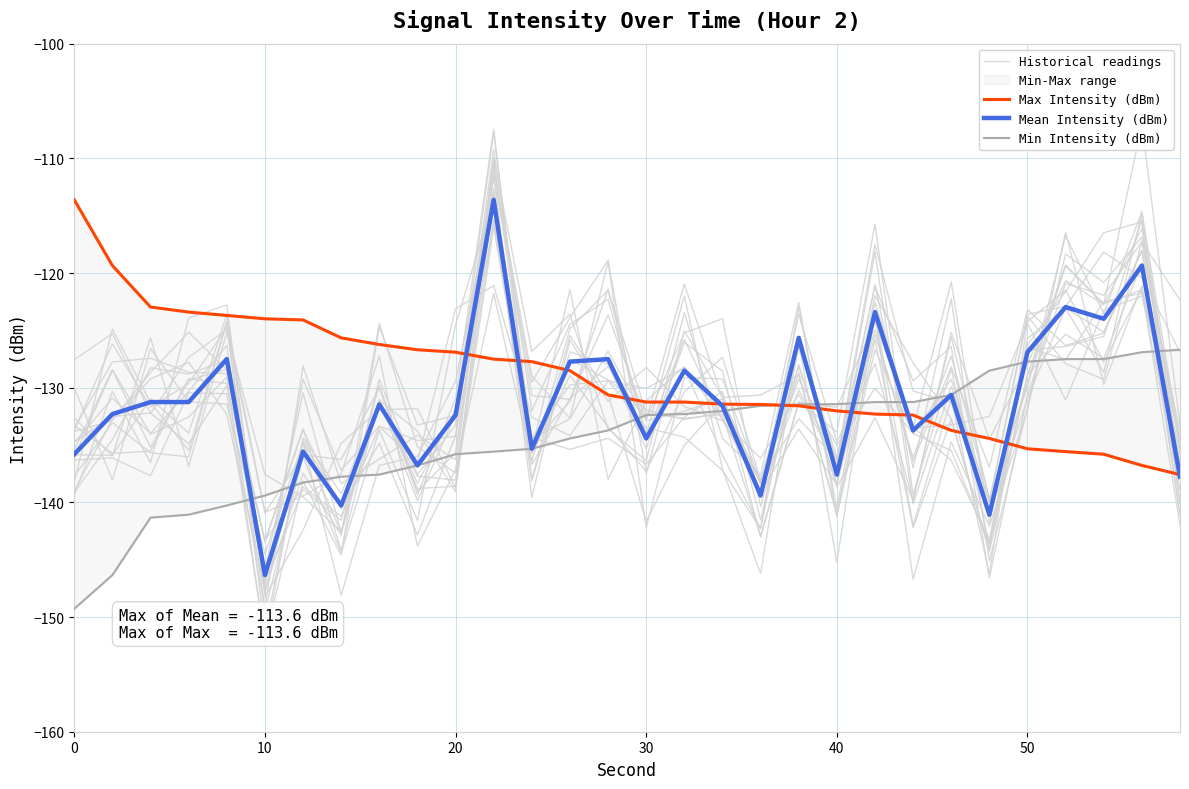

What is the smallest value displayed?

-149.3